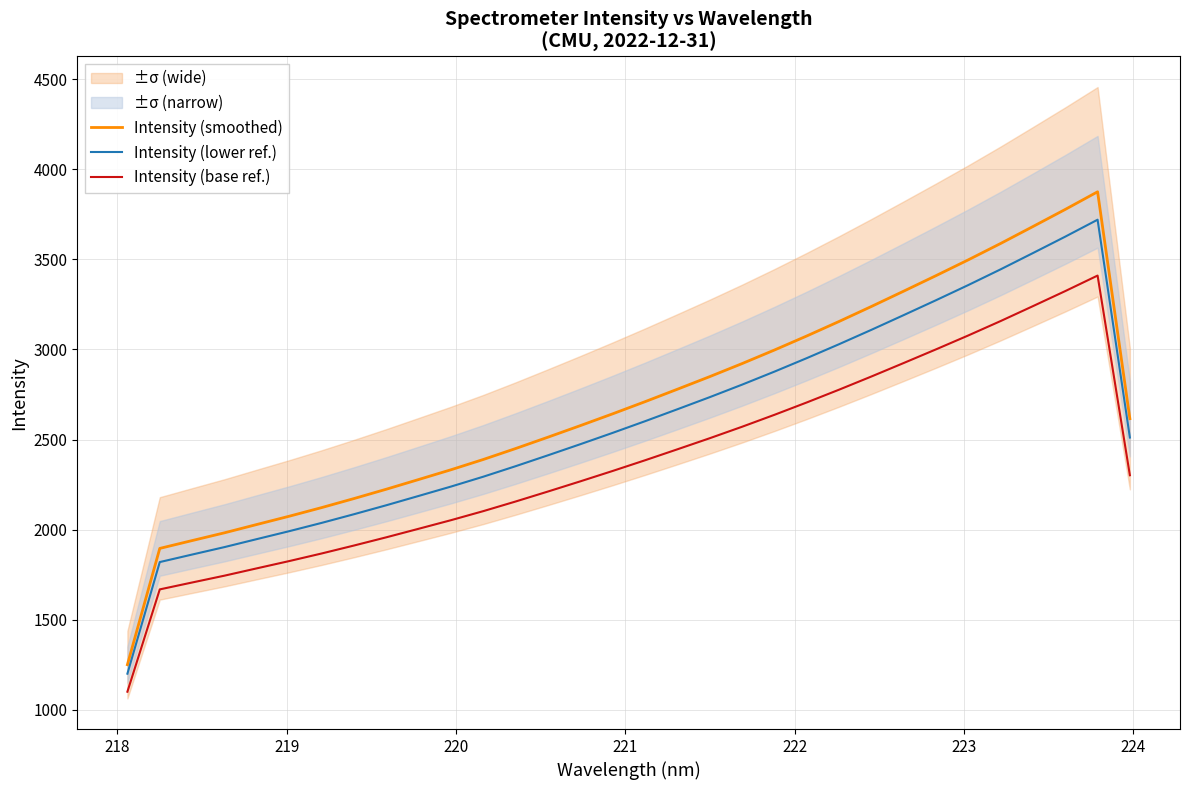

At how many categories does at least one series exceed 2456?

19